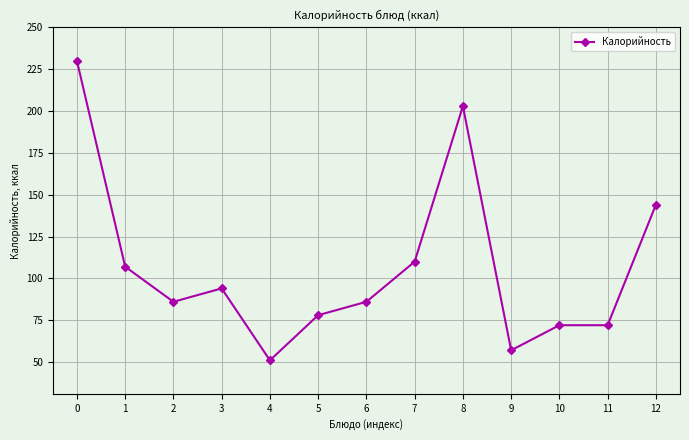

Reading right to left, list all the values displayed in this chart.

12=144	11=72	10=72	9=57	8=203	7=110	6=86	5=78	4=51	3=94	2=86	1=107	0=230